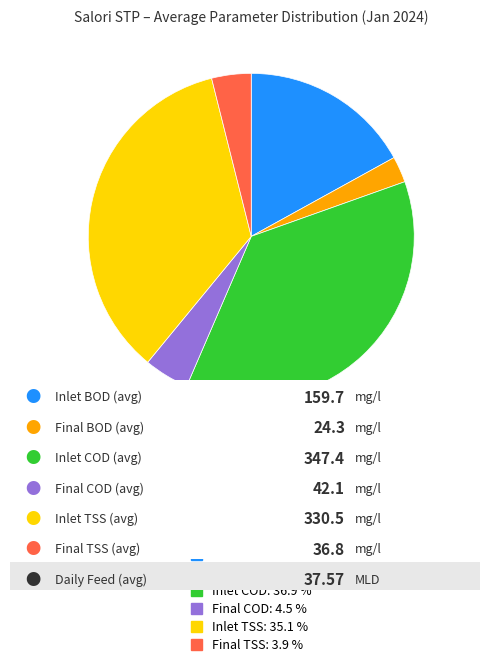

Which slice is the largest?

Inlet COD